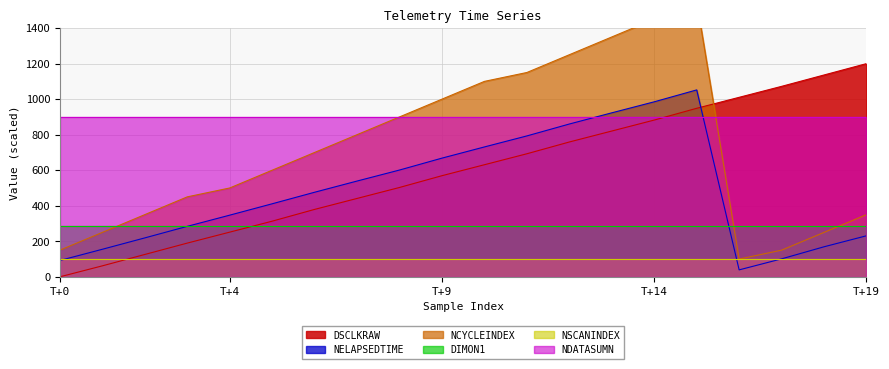

How many times do NELAPSEDTIME and DSCLKRAW cross each other?

1